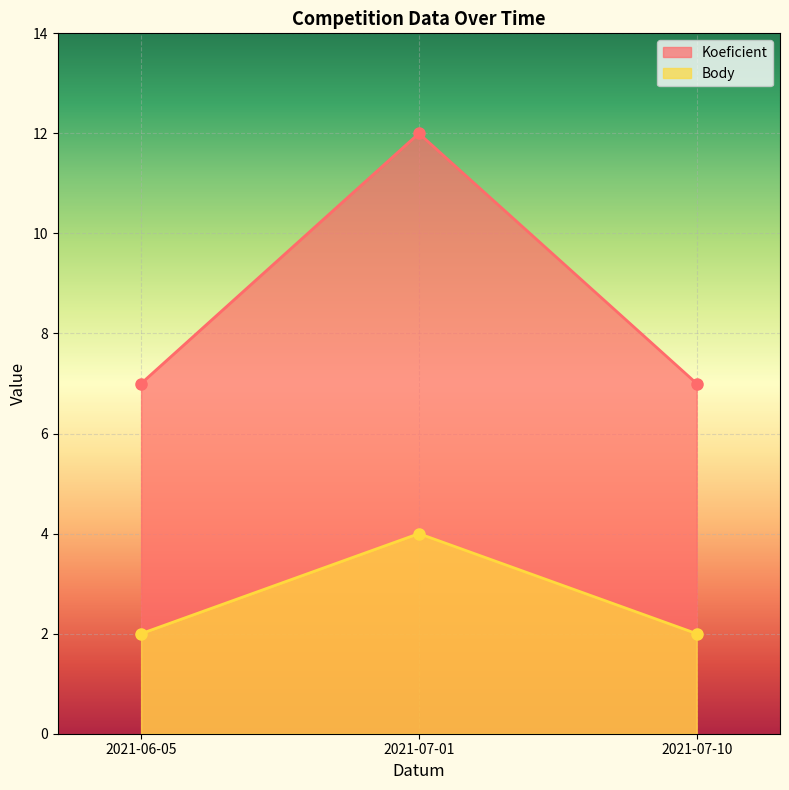

List the series in order of their overall mean, highest first.

Koeficient, Body